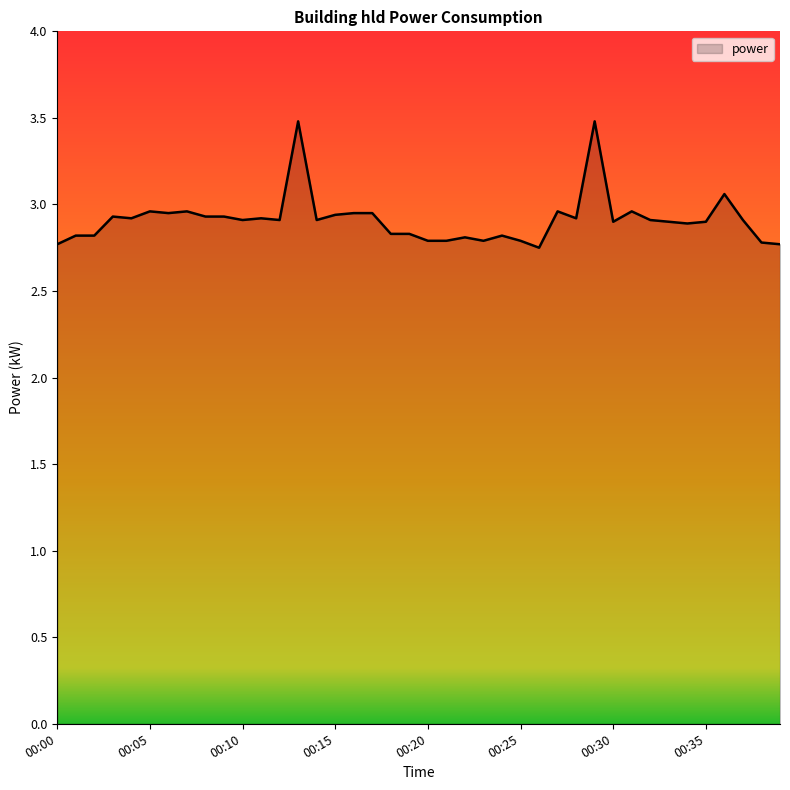

What is the greatest value displayed?

3.5